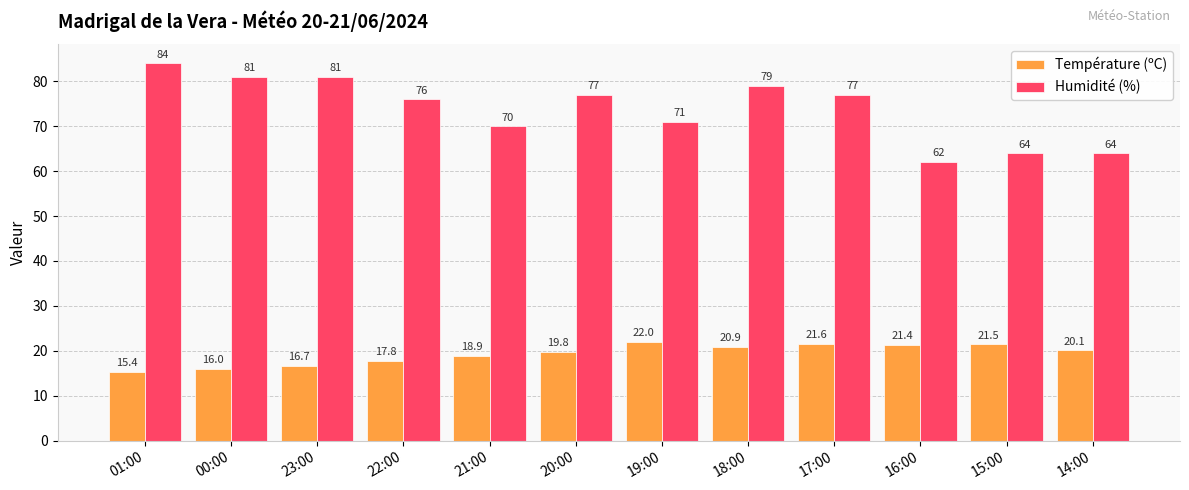

The value of Humidité (%) at 18:00 is 53.3. True or false?

False